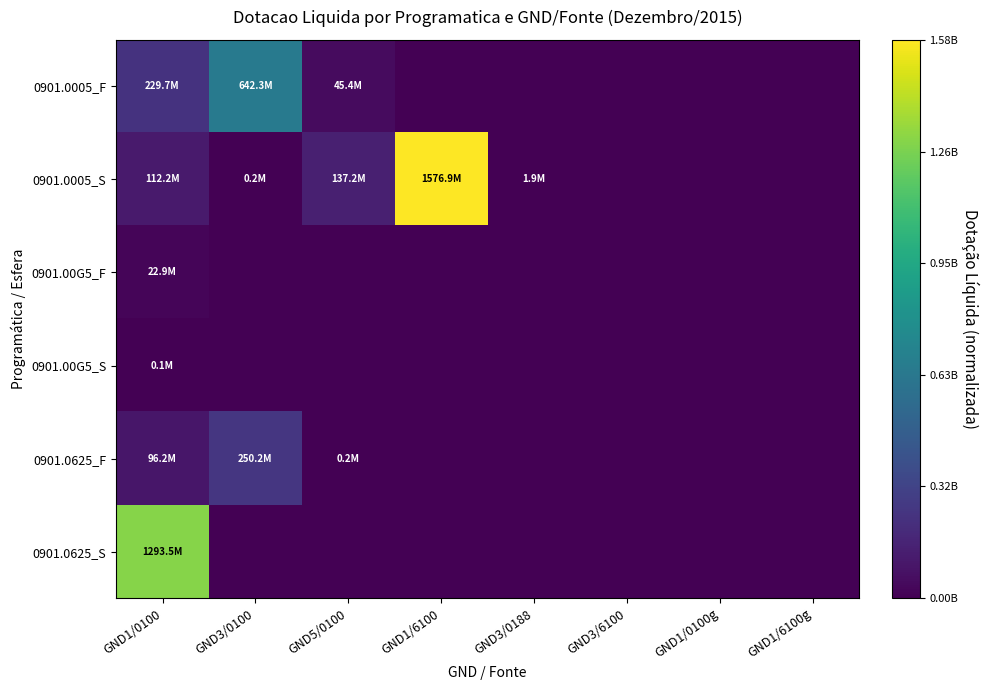

Which series has the largest total across all categories?

0901.0005_S